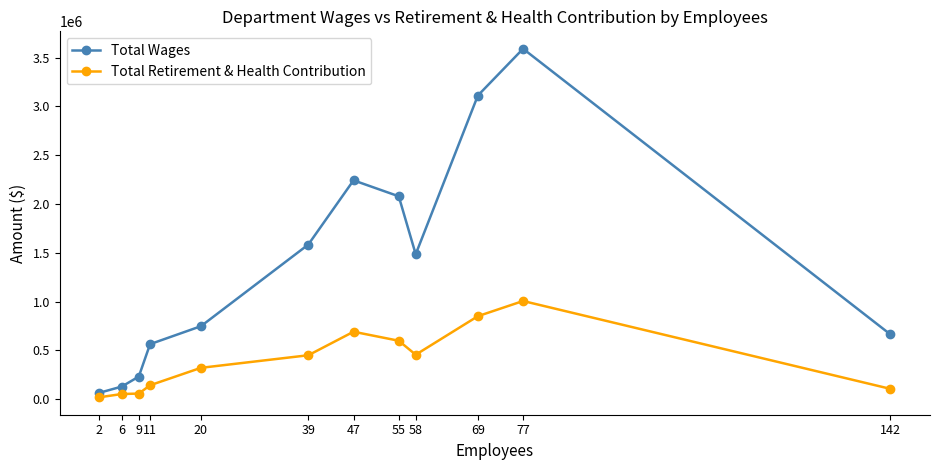

What is the minimum value for Total Wages?

64725